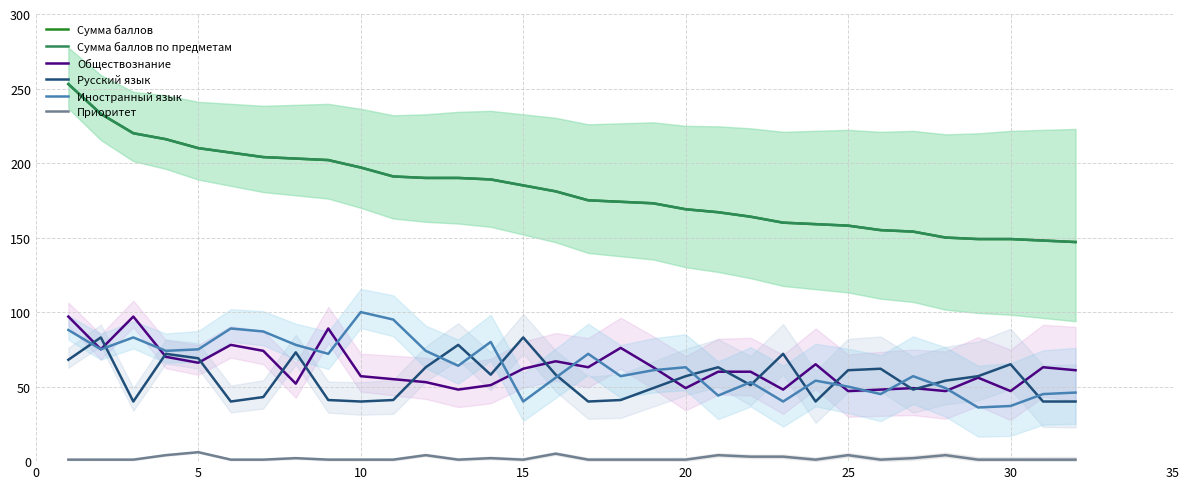

What is the sum of all Приоритет values?

63